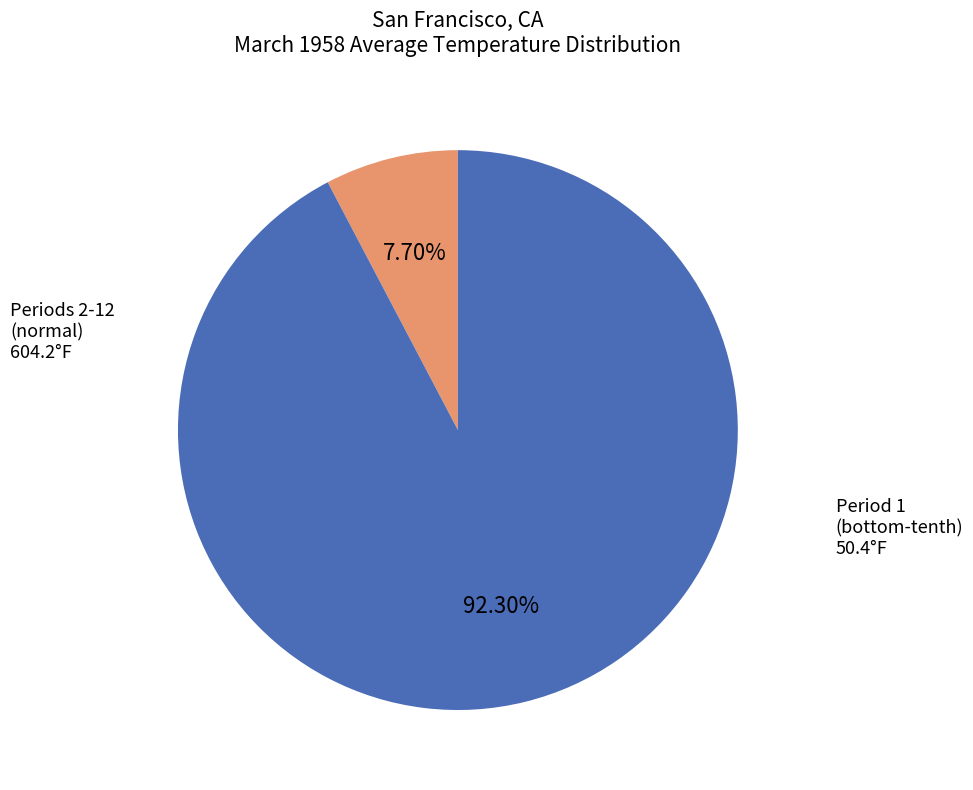

Does any single category account for the majority?

Yes